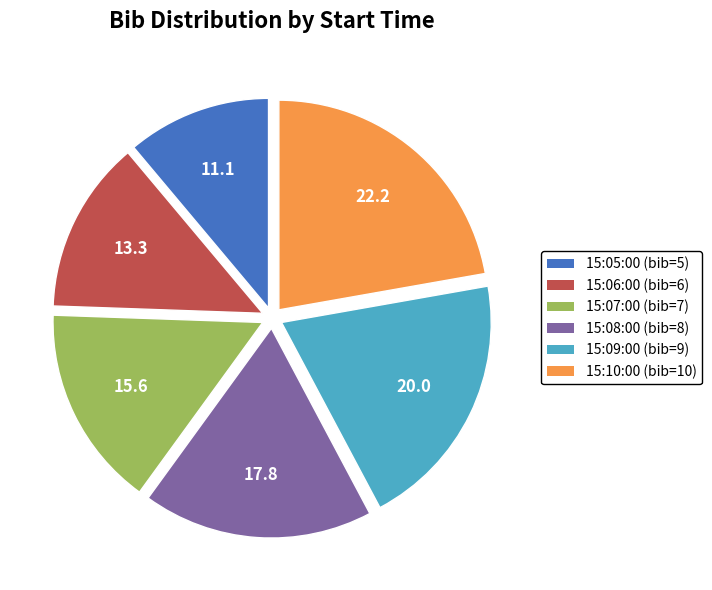

What is the ratio of the value at 15:09:00 to the value at 15:10:00?

0.9